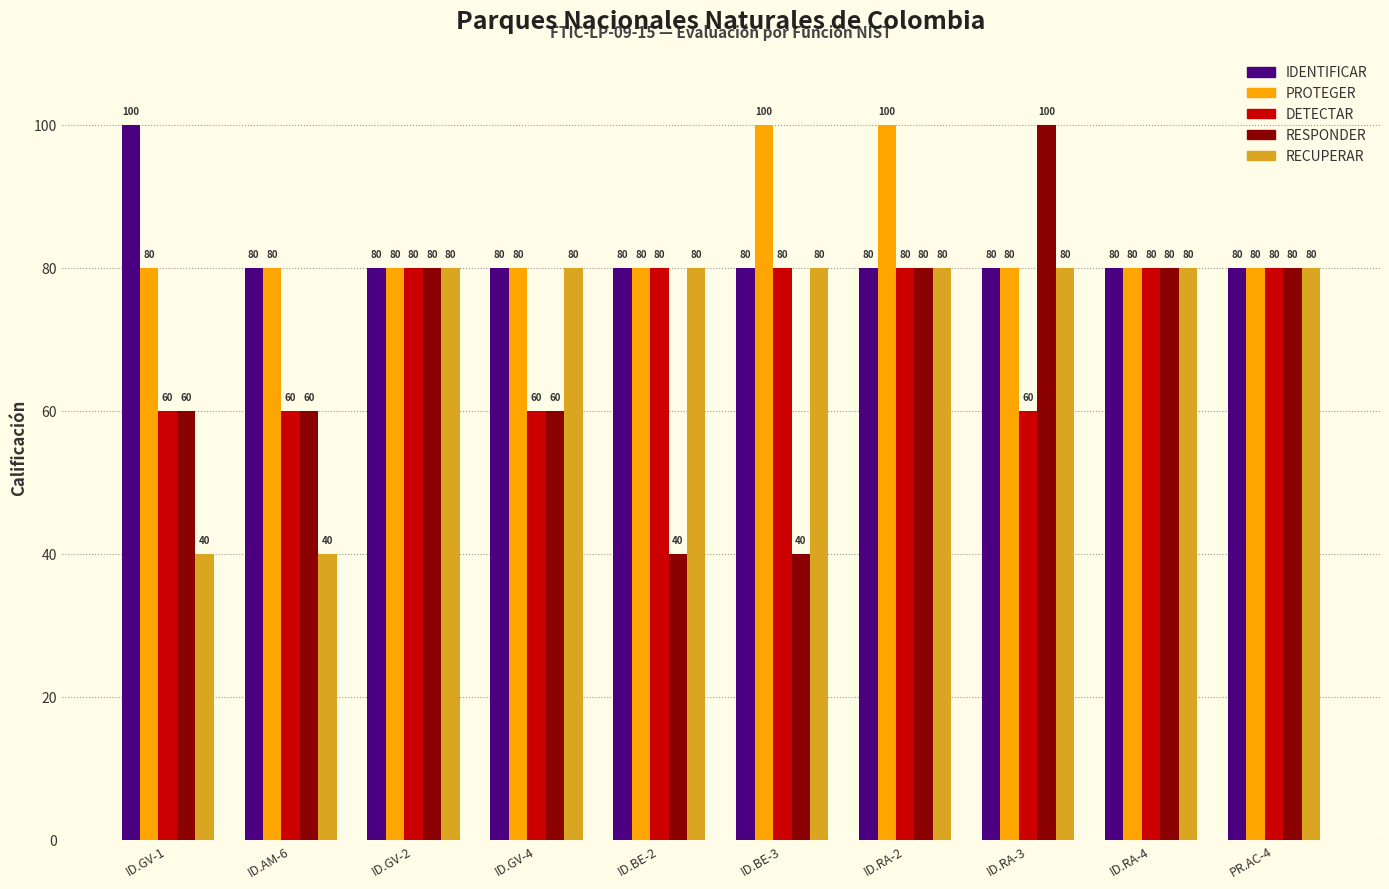

True or false: IDENTIFICAR has a value of 138 at ID.BE-2.

False